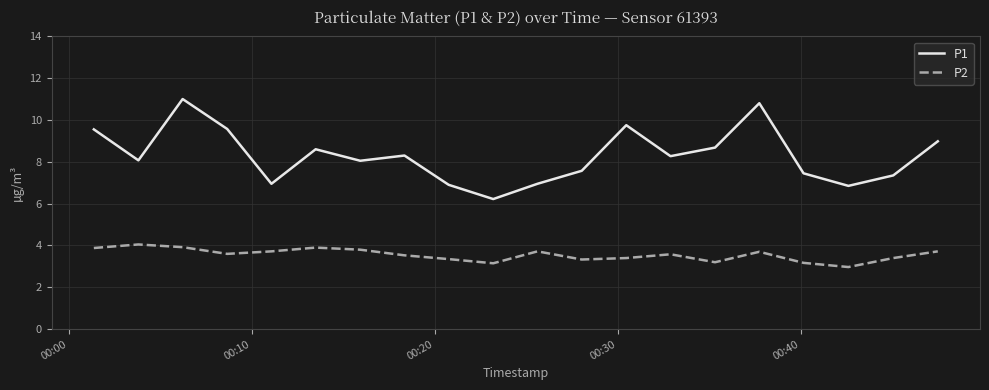

Which series has the largest total across all categories?

P1